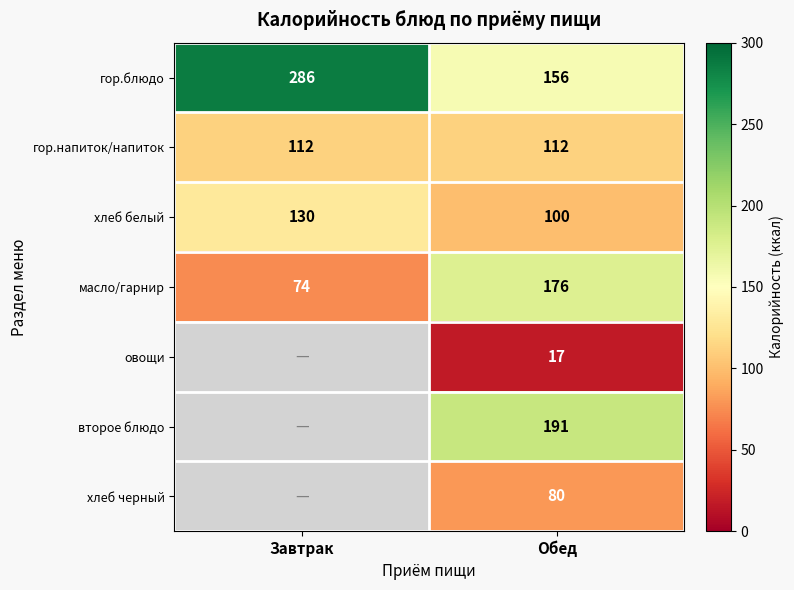

What is the difference between the highest and lowest values at Обед?

174